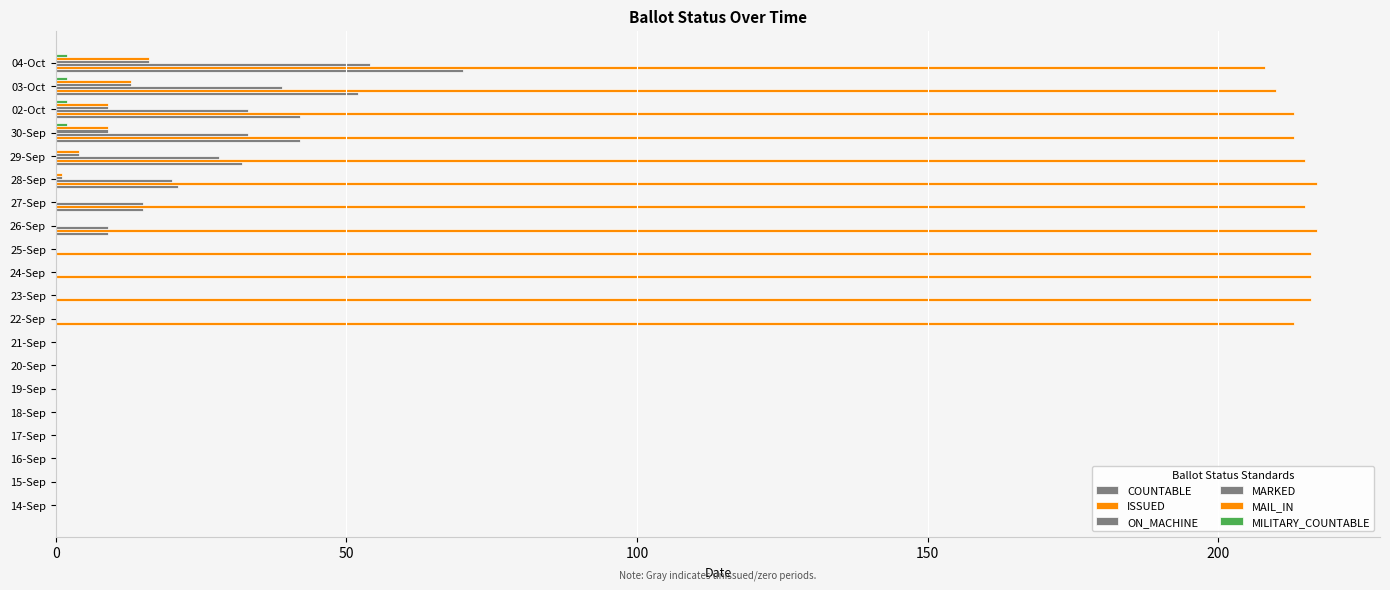

How many categories are shown in the chart?

20